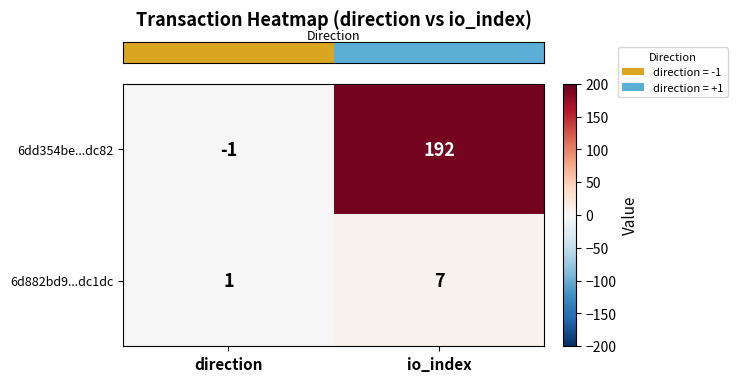

At which category does the chart reach its peak across all series?

io_index